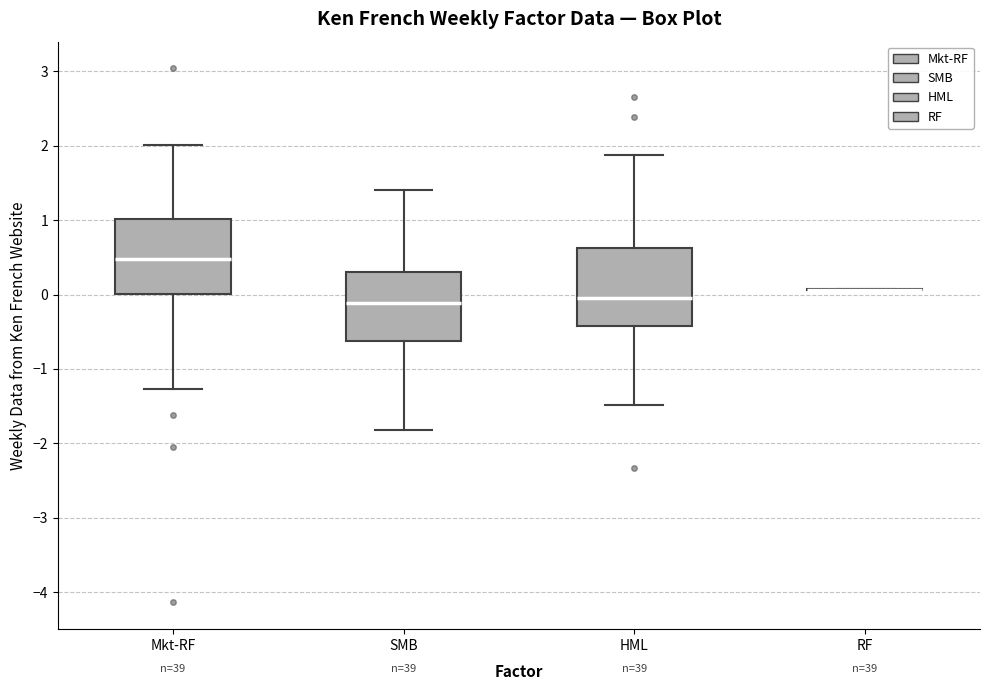

Reading left to right, read every box against the y-axis: the position of its median line, the range the box covers, and the ends of its whiskers. The values are not printed on the chart, so give them approximately, as read against the axis.

Mkt-RF: median 0.5, box 0.0 to 1.0, whiskers -1.3 to 2.0
SMB: median -0.1, box -0.6 to 0.3, whiskers -1.8 to 1.4
HML: median 0.0, box -0.4 to 0.6, whiskers -1.5 to 1.9
RF: box collapsed to a line at 0.1, whiskers 0.1 to 0.1